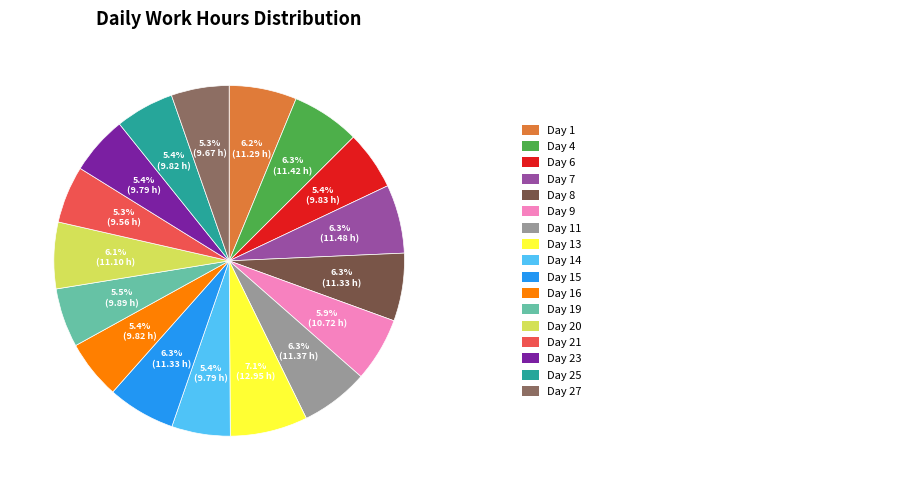

Count the number of slices in the pie.

17